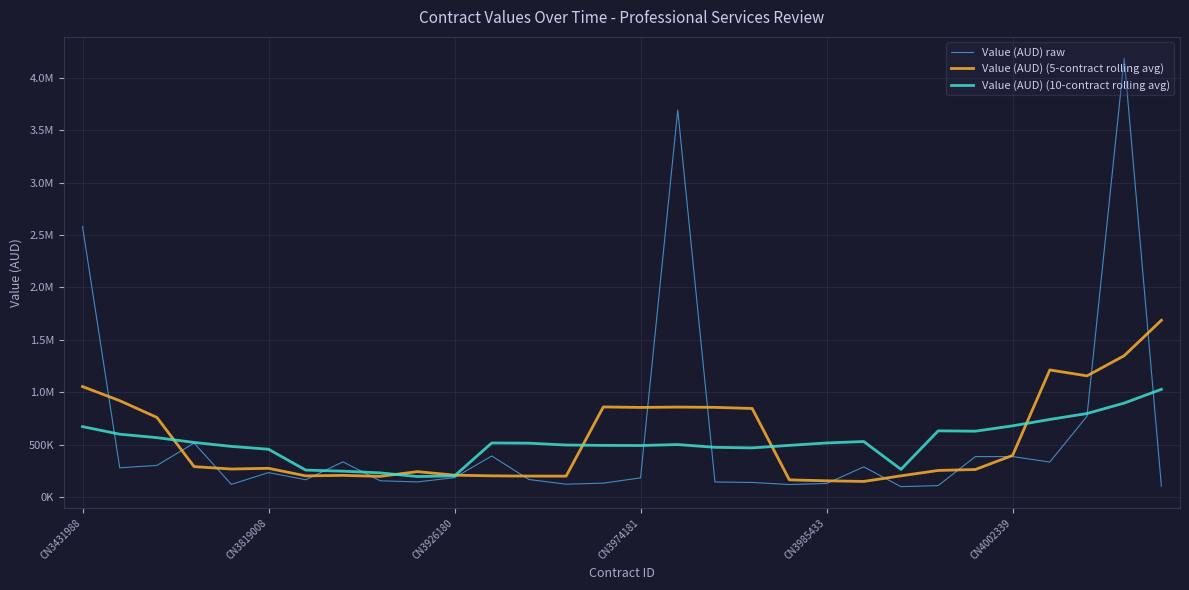

What are all the series names shown in the legend?

Value (AUD) raw, Value (AUD) (5-contract rolling avg), Value (AUD) (10-contract rolling avg)